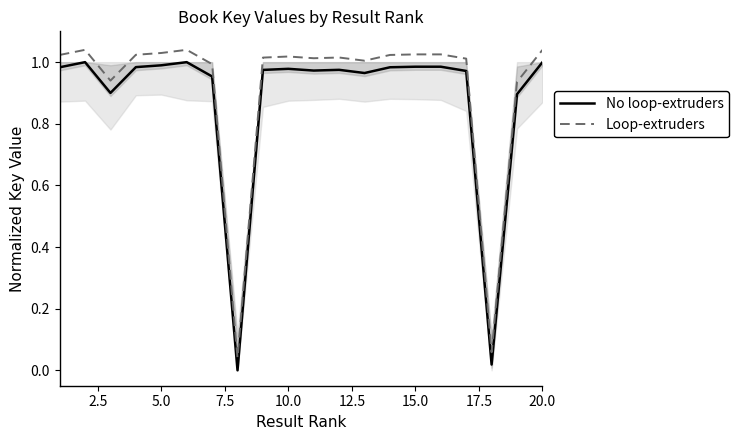

True or false: Loop-extruders and No loop-extruders intersect in this chart.

False